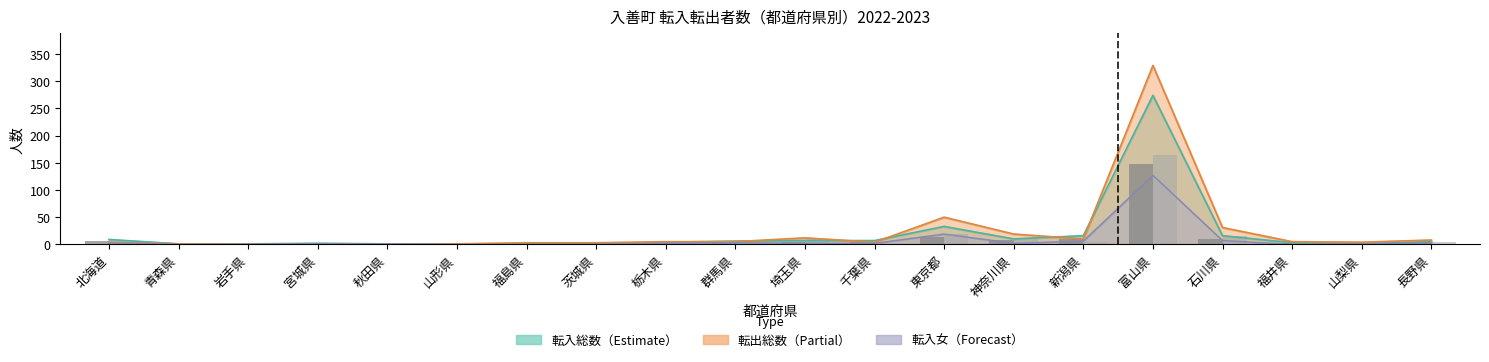

What is the difference between the second highest and minimum values in the 転入男 series?

14